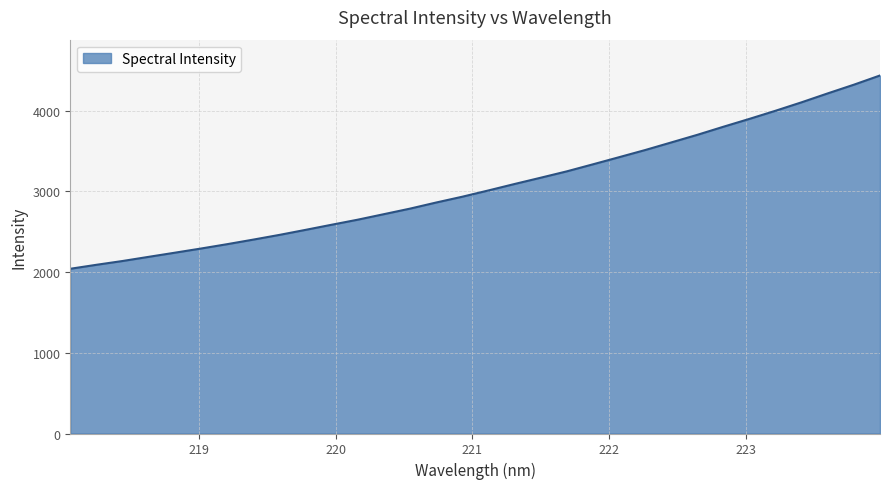

How many values are below 3012?

16